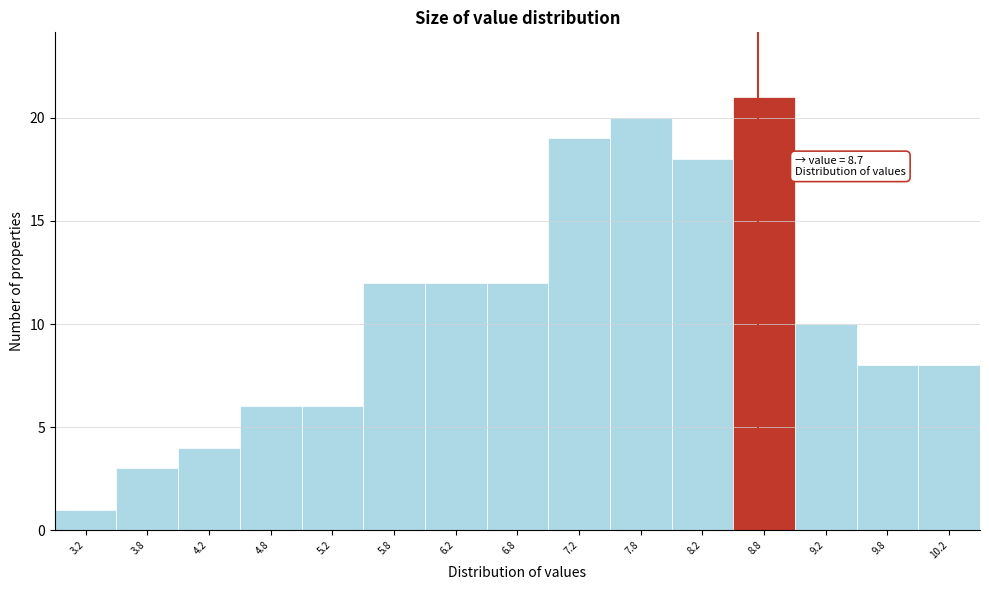

Which range on the x-axis has the tallest bar?

8.5 to 9.0